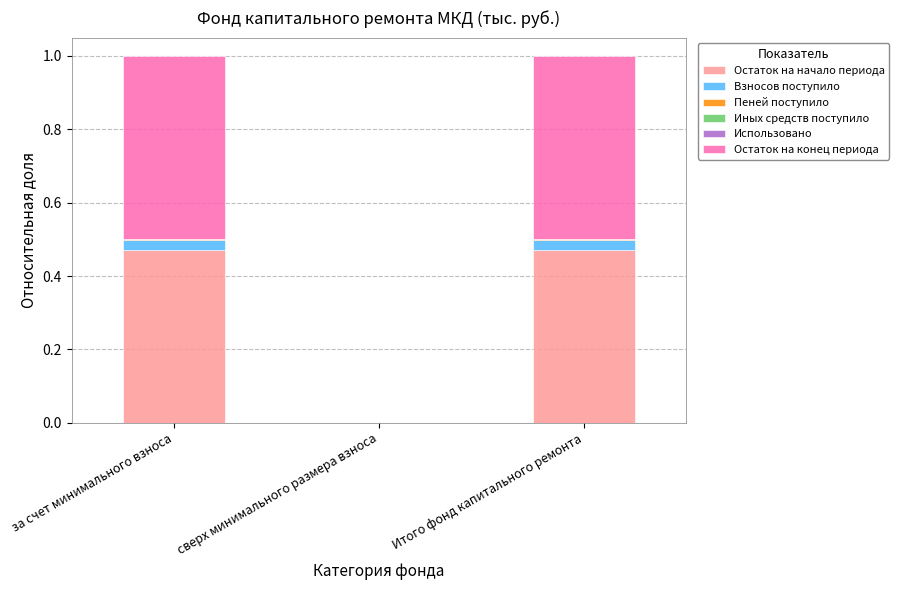

What is the sum of all Остаток на начало периода values?

0.9